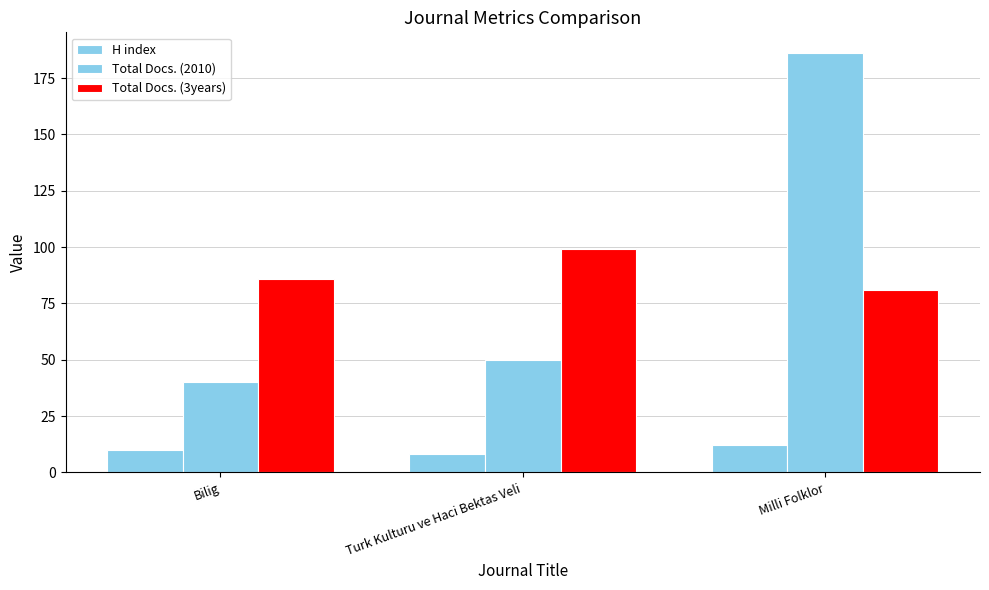

Which category has the lowest value across all series?

Turk Kulturu ve Haci Bektas Veli